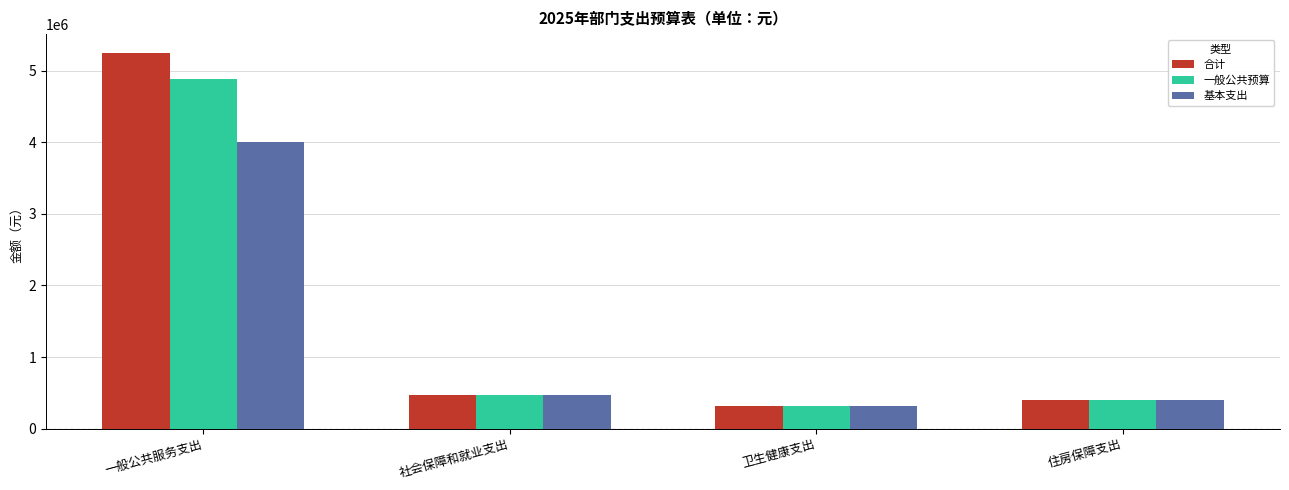

Read the 基本支出 value at 社会保障和就业支出.

475335.0